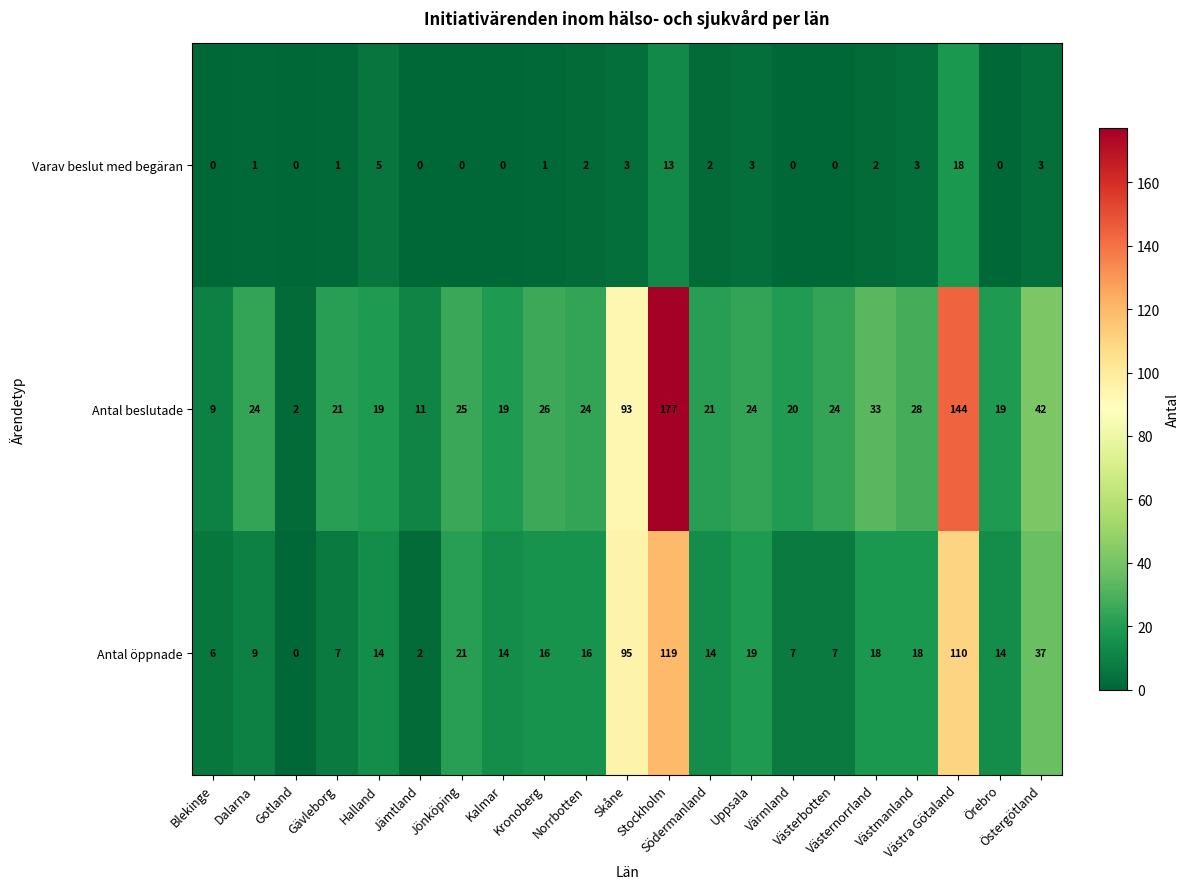

What is the sum of all Antal beslutade values?

805